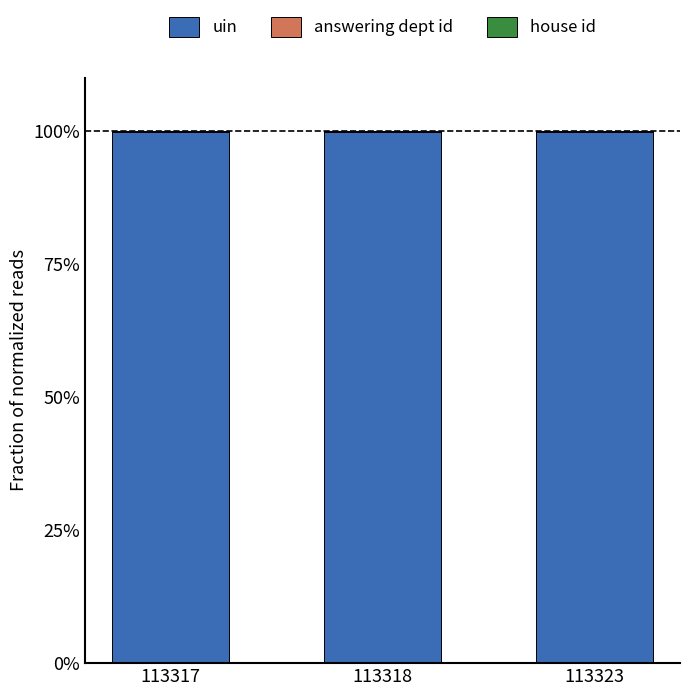

What is the highest value of the uin series?

99.8